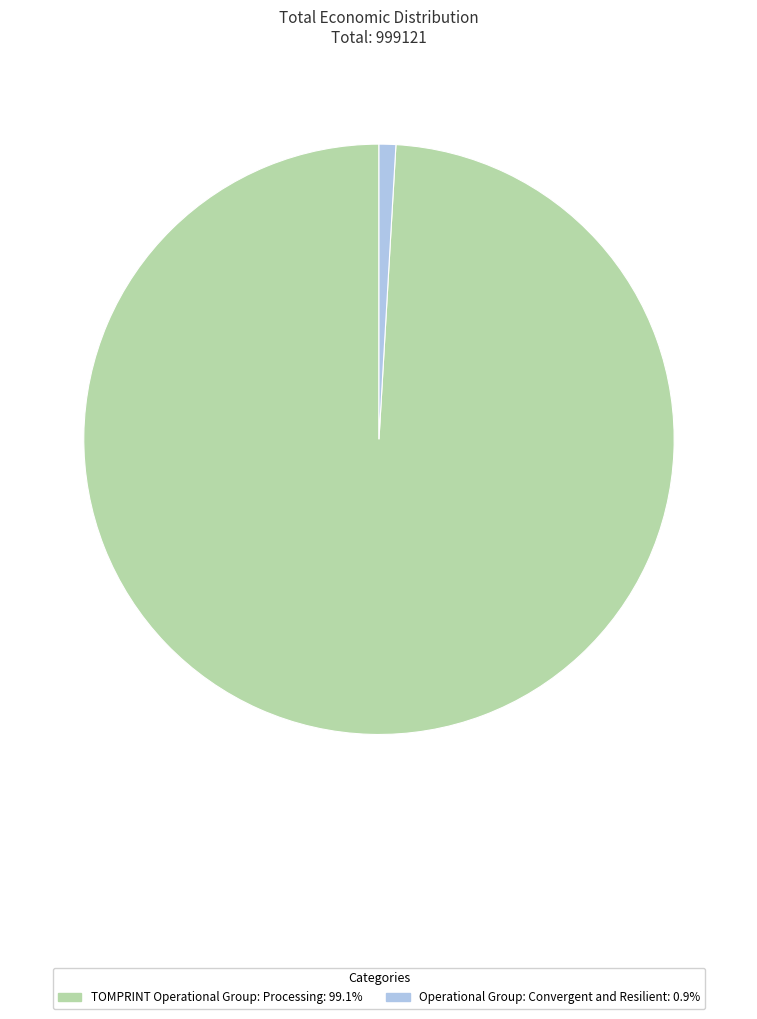

Which category has the biggest portion of the pie?

TOMPRINT Operational Group: Processing